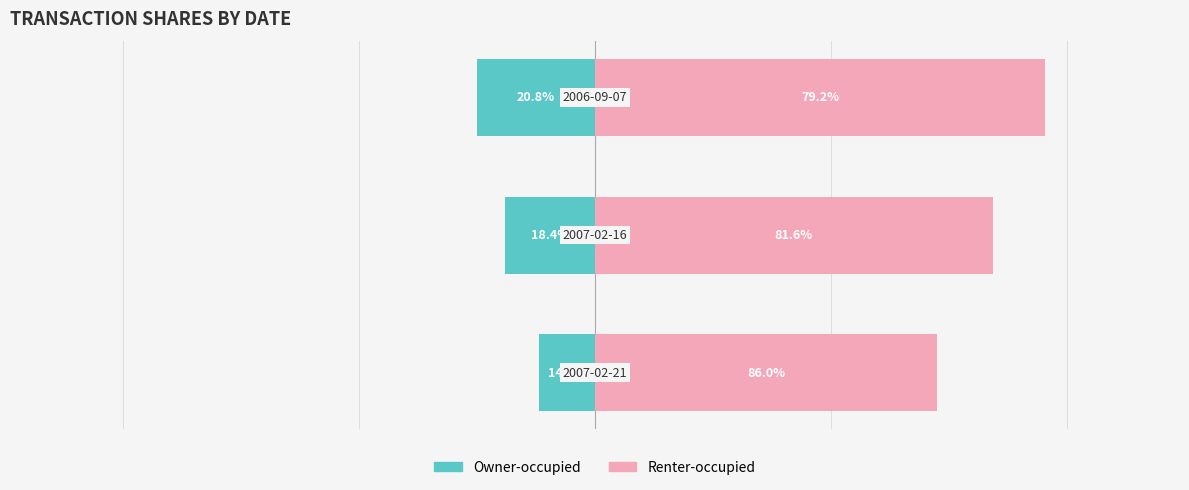

Which series has the largest range (max minus min)?

Renter-occupied